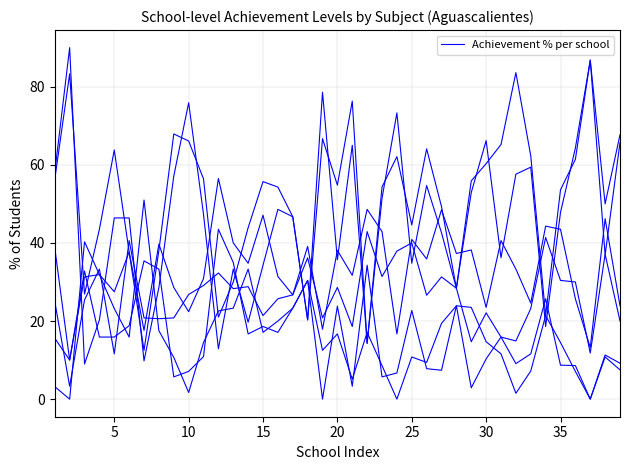

How many series are shown in this chart?

6